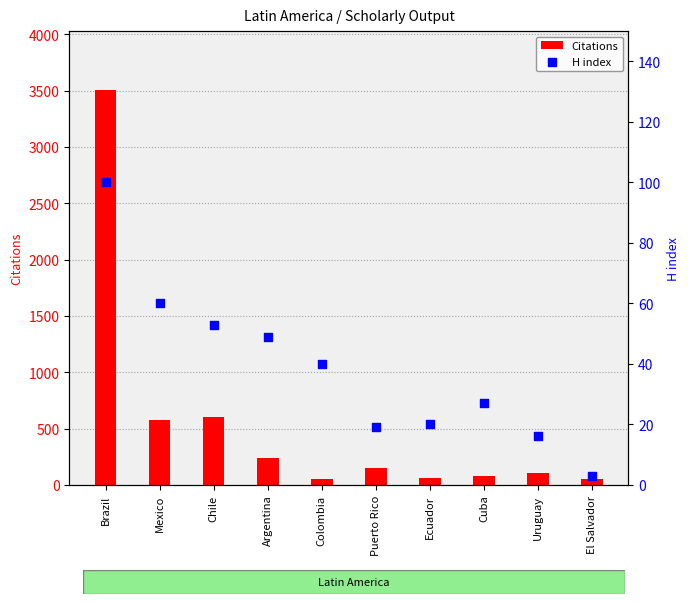

Which series reaches the minimum Y coordinate?

H index